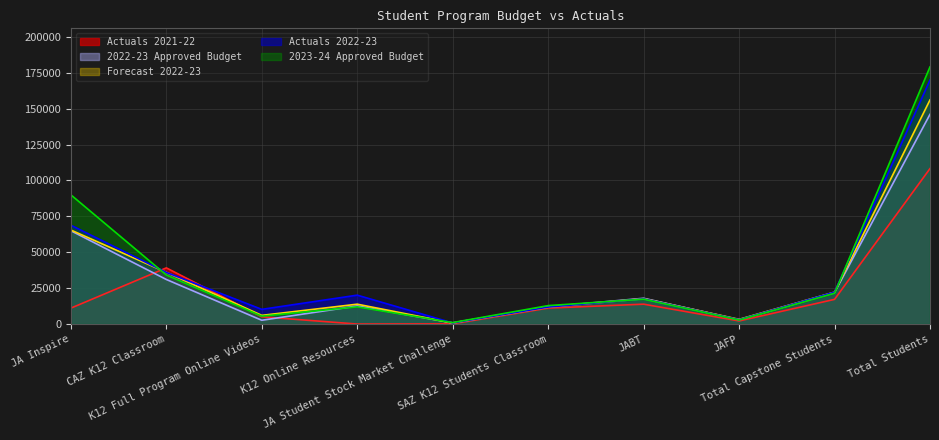

Is it true that 2023-24 Approved Budget equals 1222 at JAFP?

False